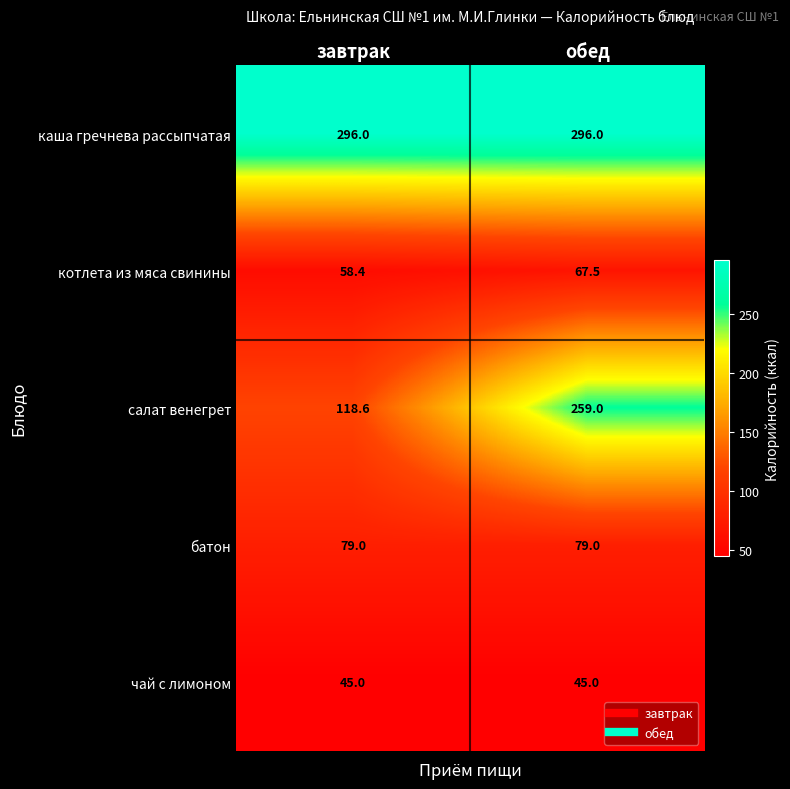

Reading right to left, list all the values displayed in this chart.

каша гречнева рассыпчатая: 296.0	296.0
котлета из мяса свинины: 67.5	58.4
салат венегрет: 259.0	118.6
батон: 79.0	79.0
чай с лимоном: 45.0	45.0